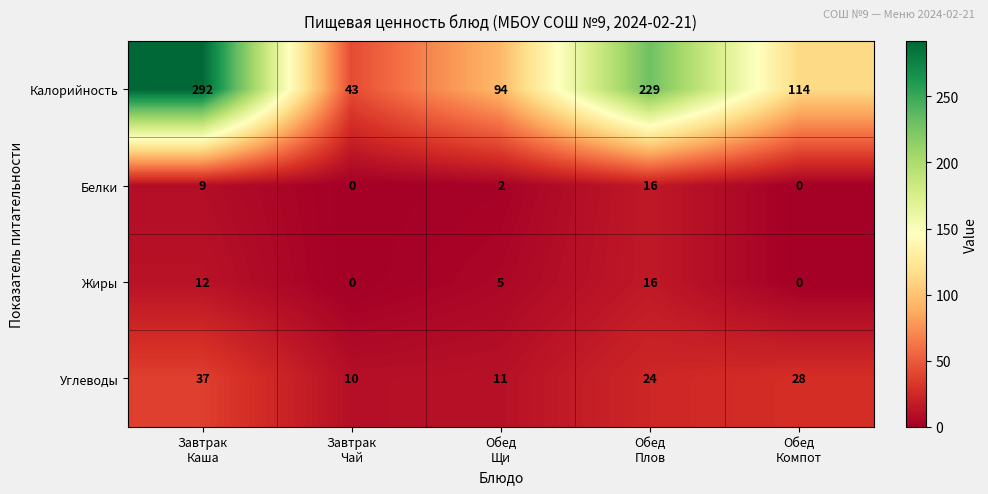

Reading left to right, transcribe all the data shown in this chart.

Калорийность: 292	43	94	229	114
Белки: 9	0	2	16	0
Жиры: 12	0	5	16	0
Углеводы: 37	10	11	24	28